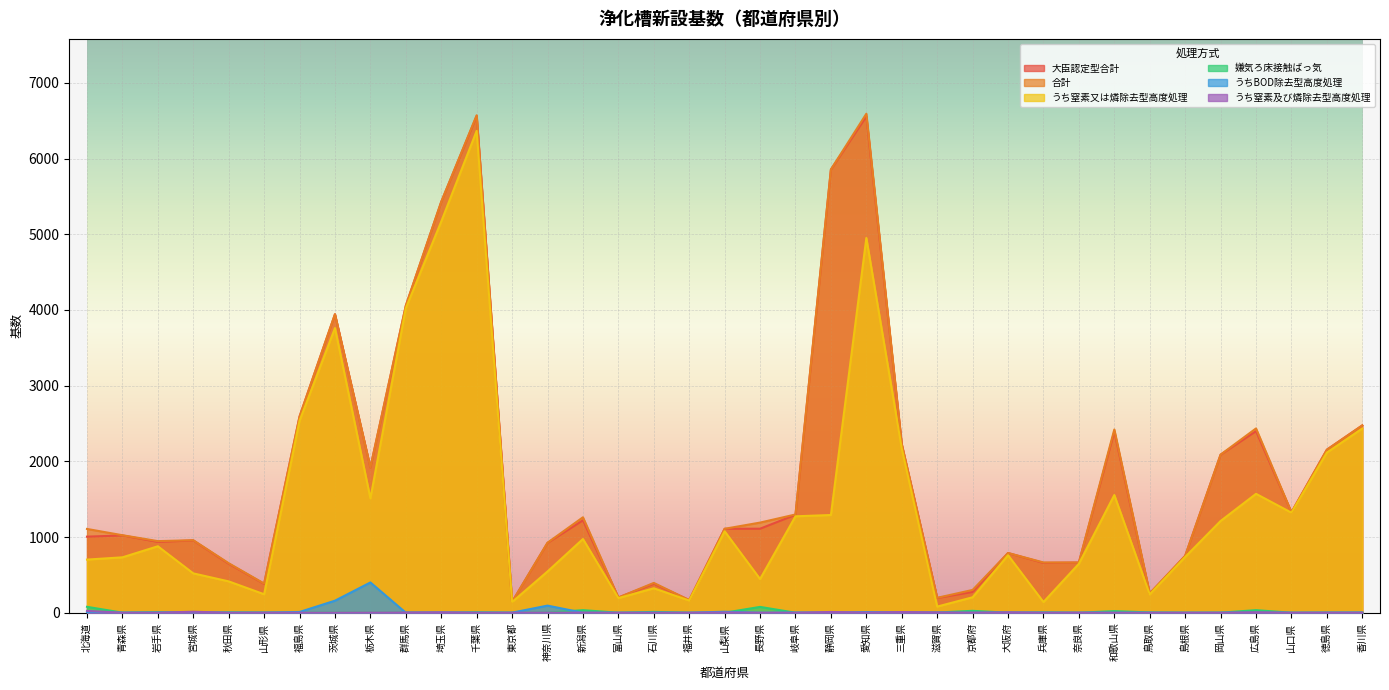

What are all the series names shown in the legend?

大臣認定型合計, 合計, うち窒素又は燐除去型高度処理, 嫌気ろ床接触ばっ気, うちBOD除去型高度処理, うち窒素及び燐除去型高度処理